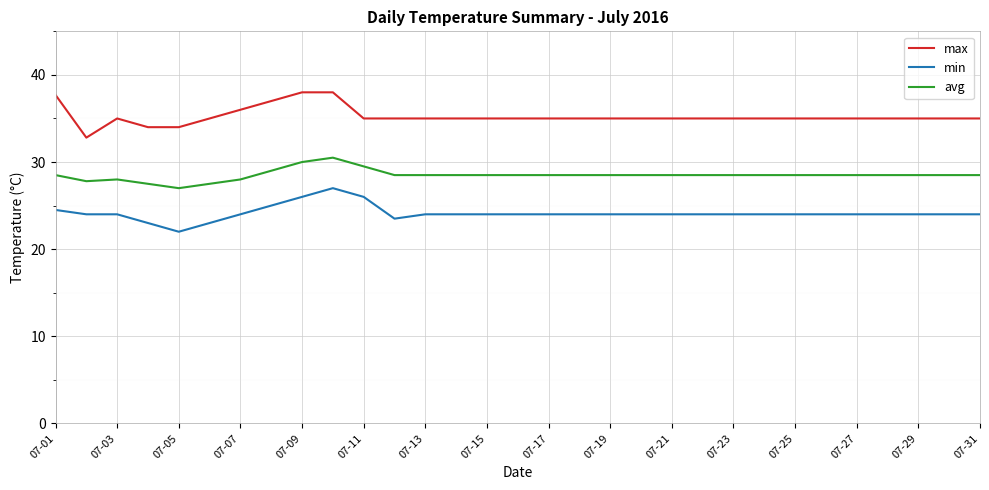

What is the sum of all max values?

1092.5